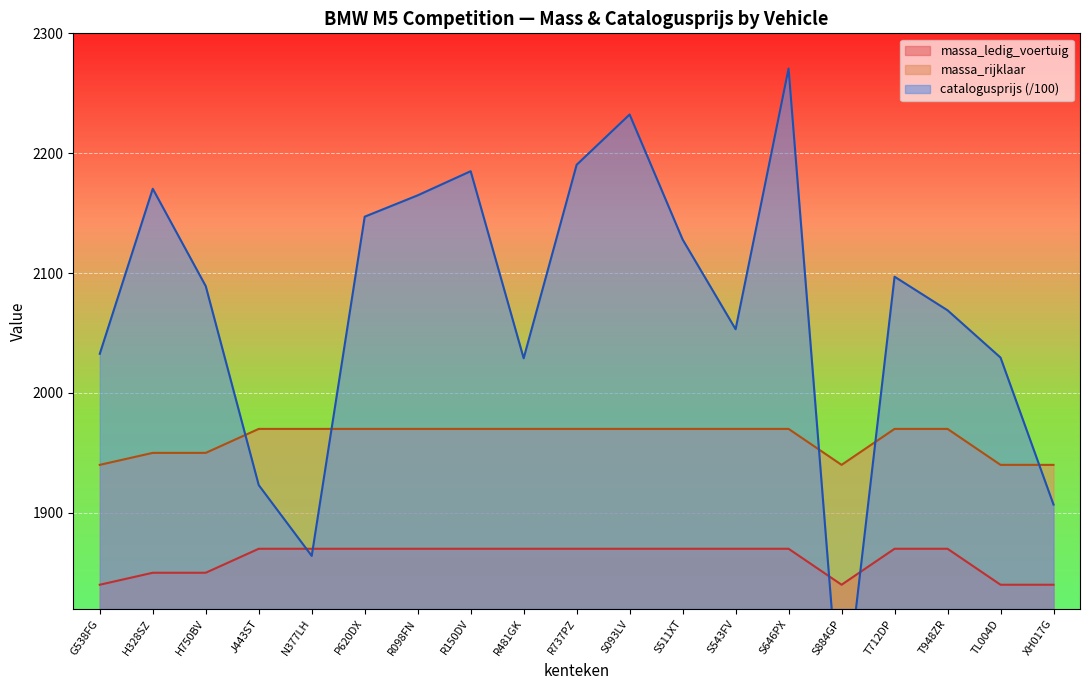

True or false: catalogusprijs and massa_ledig_voertuig intersect in this chart.

True